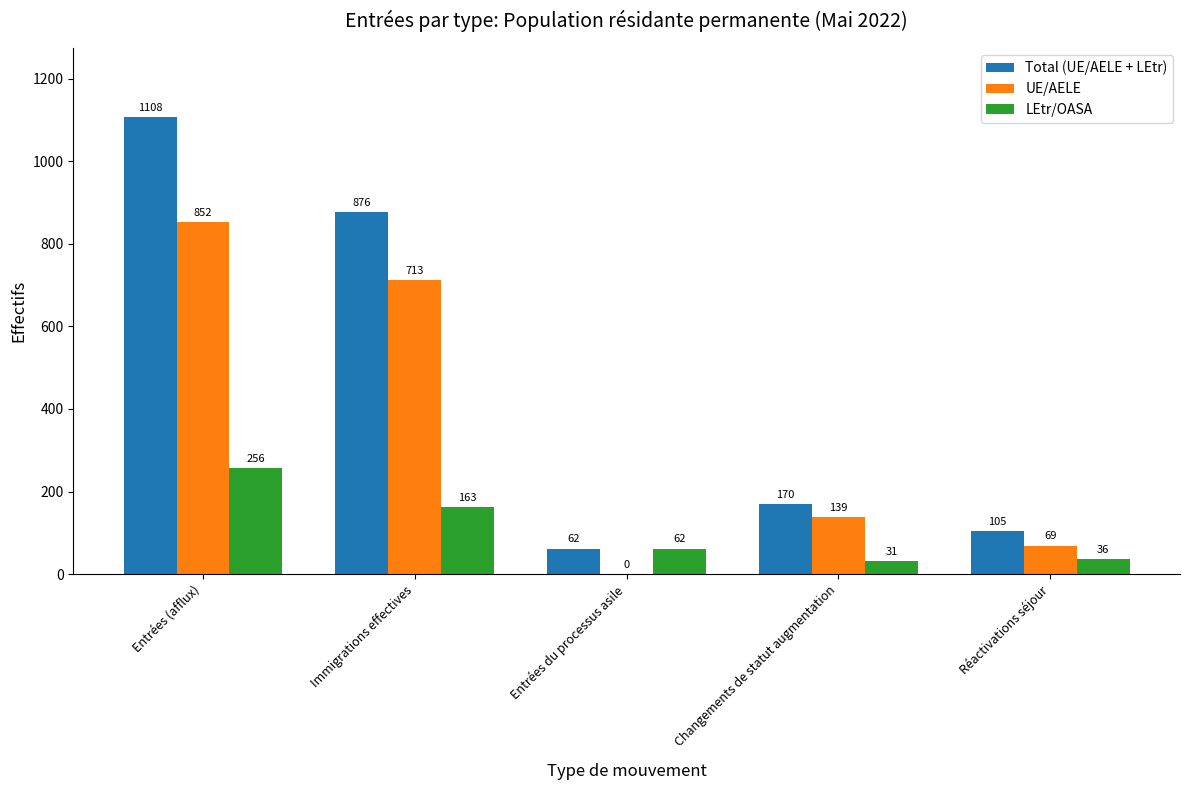

Which series has the largest total across all categories?

Total (UE/AELE + LEtr)